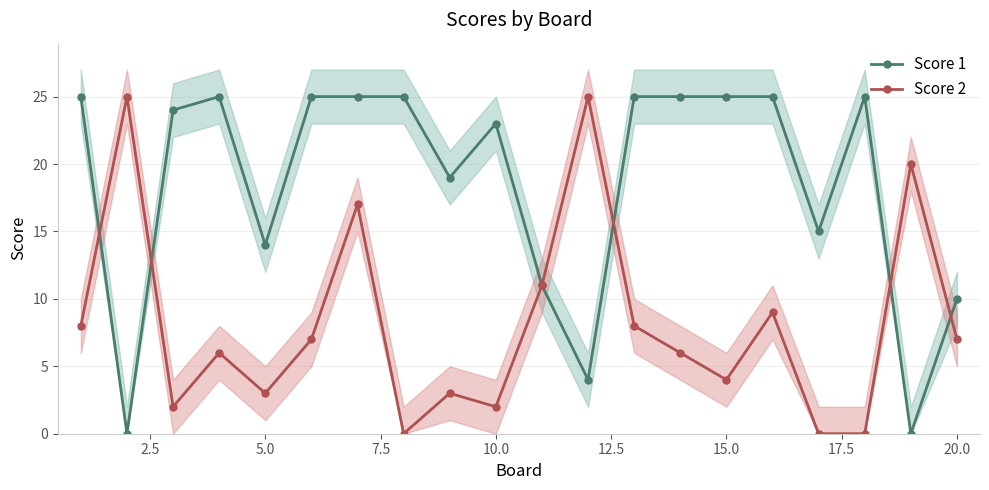

Which series has the largest range (max minus min)?

Score 1